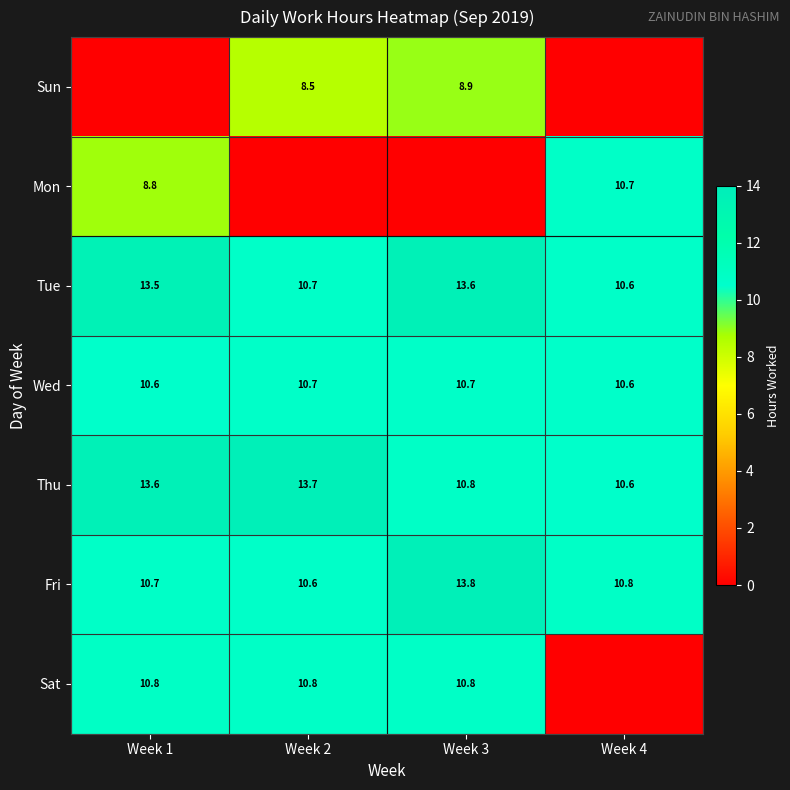

The value of Tue at Week 3 is 23.9. True or false?

False